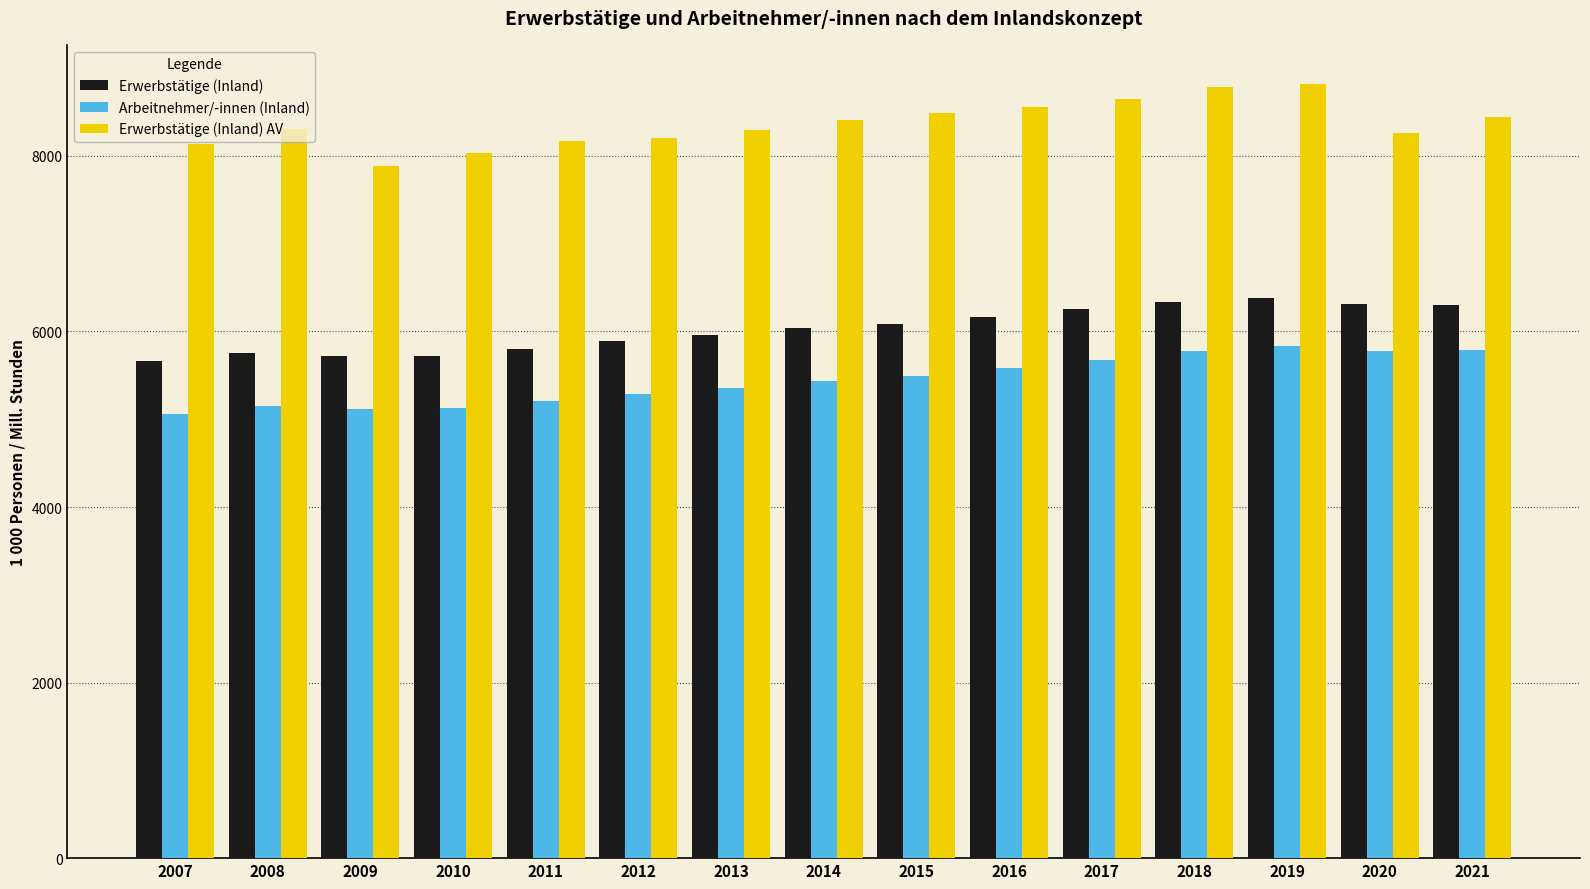

What is the difference between the second highest and minimum values in the Arbeitnehmer/-innen (Inland) series?

725.4